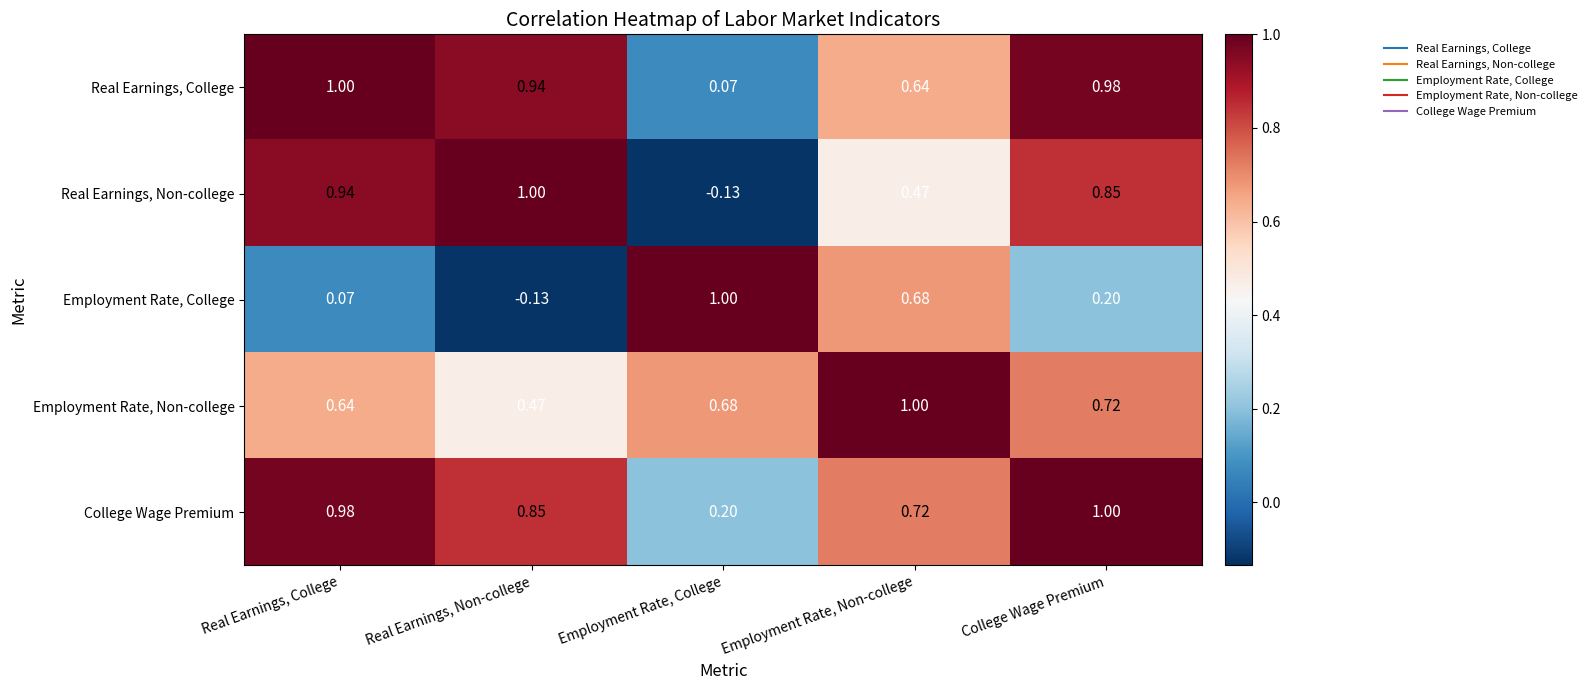

Which series has the largest total across all categories?

College Wage Premium